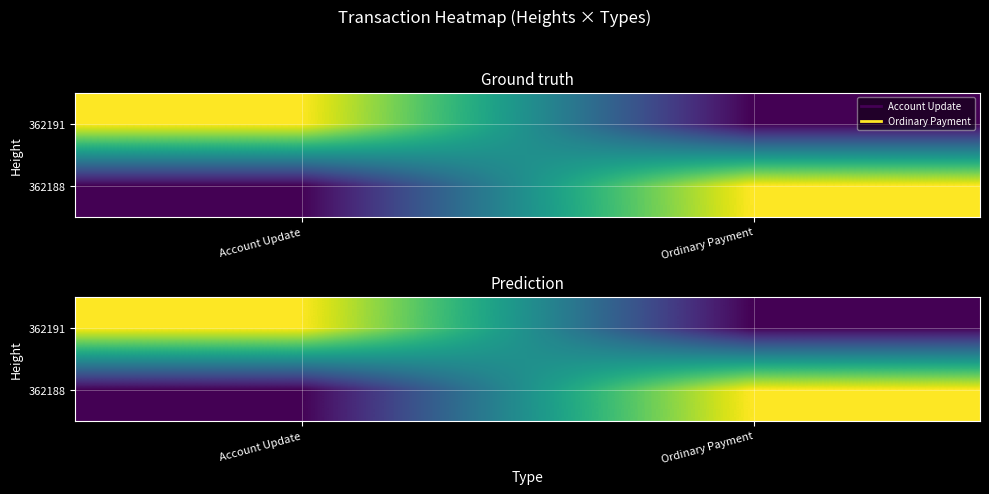

How many categories are shown in the chart?

2